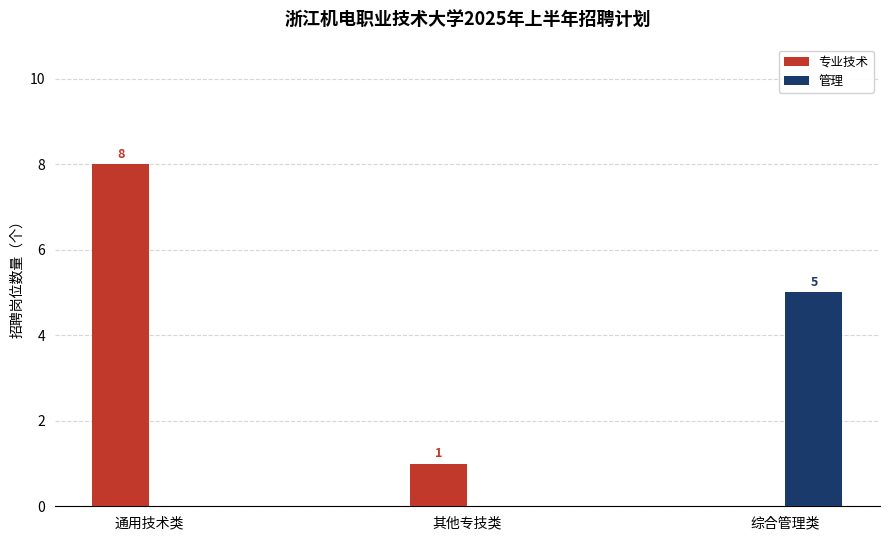

Which series has the widest spread of values?

专业技术